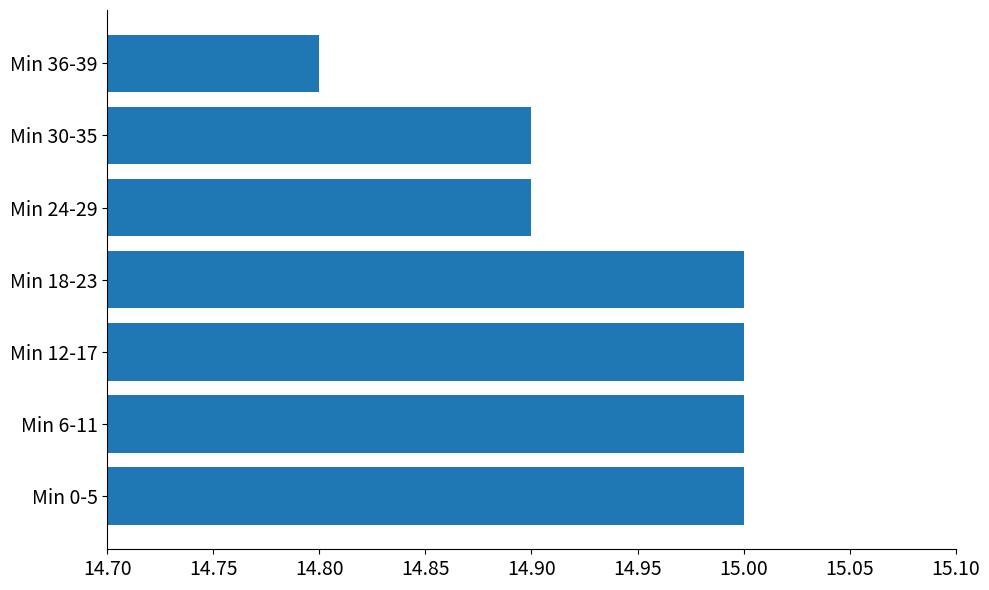

Does the chart contain any negative values?

No